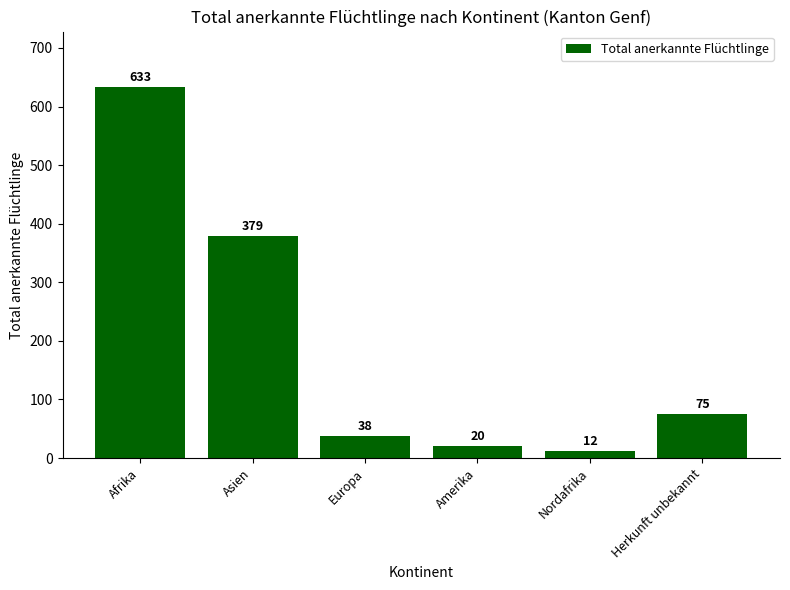

Count the number of data series in this chart.

1